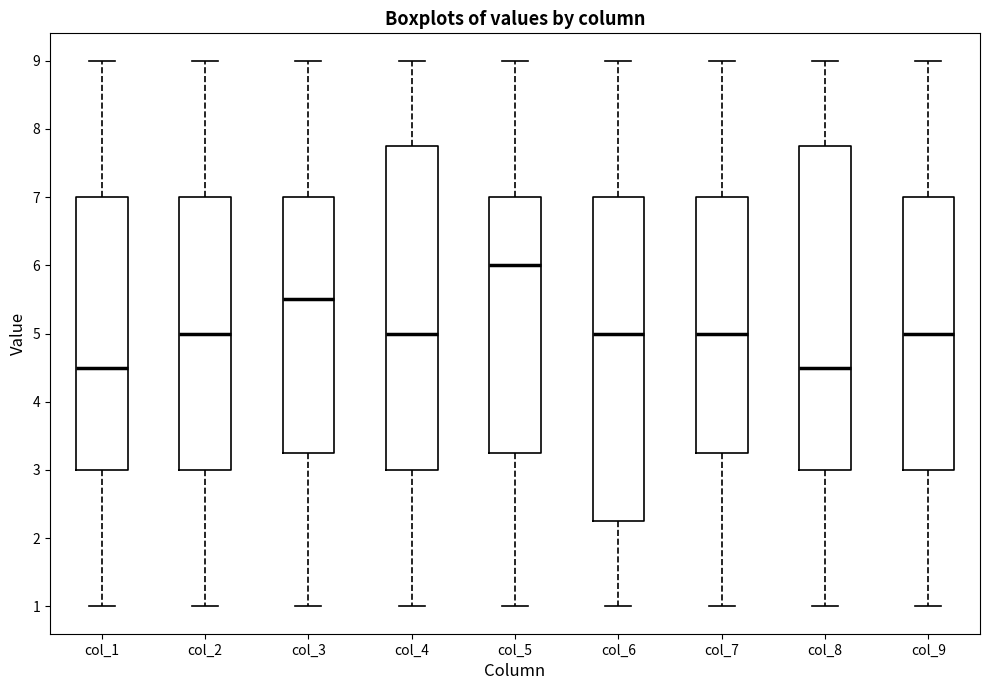

Where is the lower edge of the box for col_6 on the y-axis? The values are not printed on the chart, so give them approximately, as read against the axis.

2.3